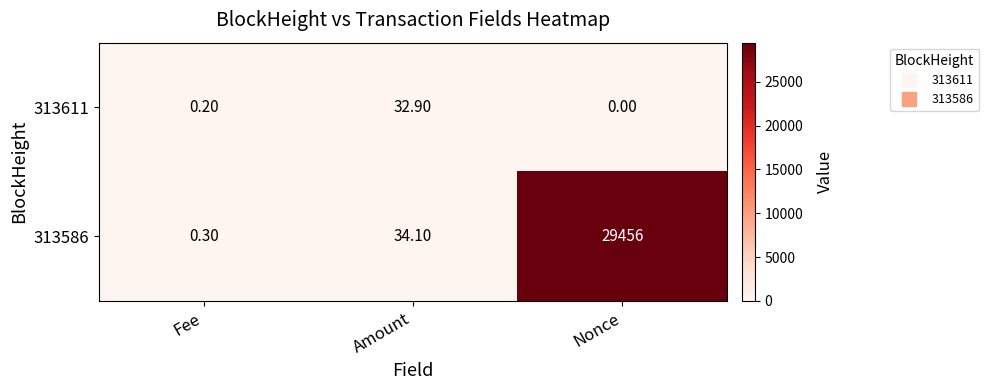

What is the sum of the 313586 values at Amount and Nonce?

29490.1